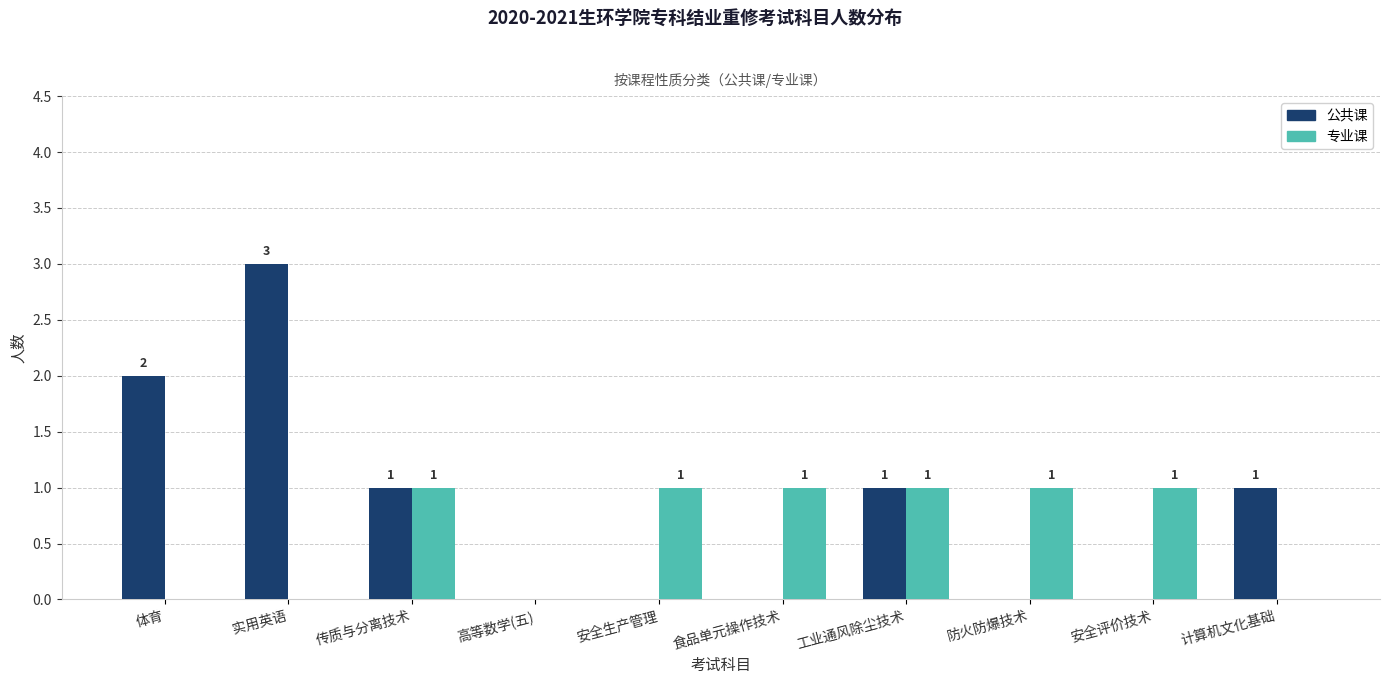

Is it true that 专业课 equals 1 at 防火防爆技术?

True